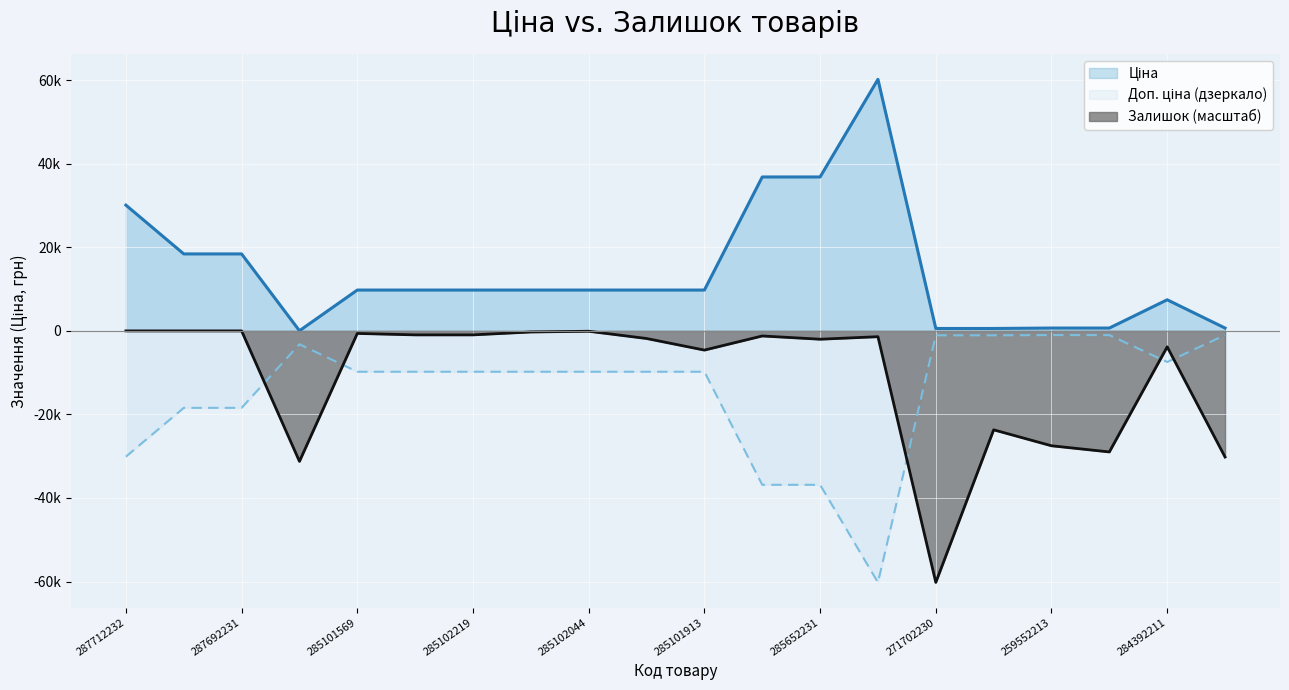

Does the chart display data point markers on the line(s)?

No